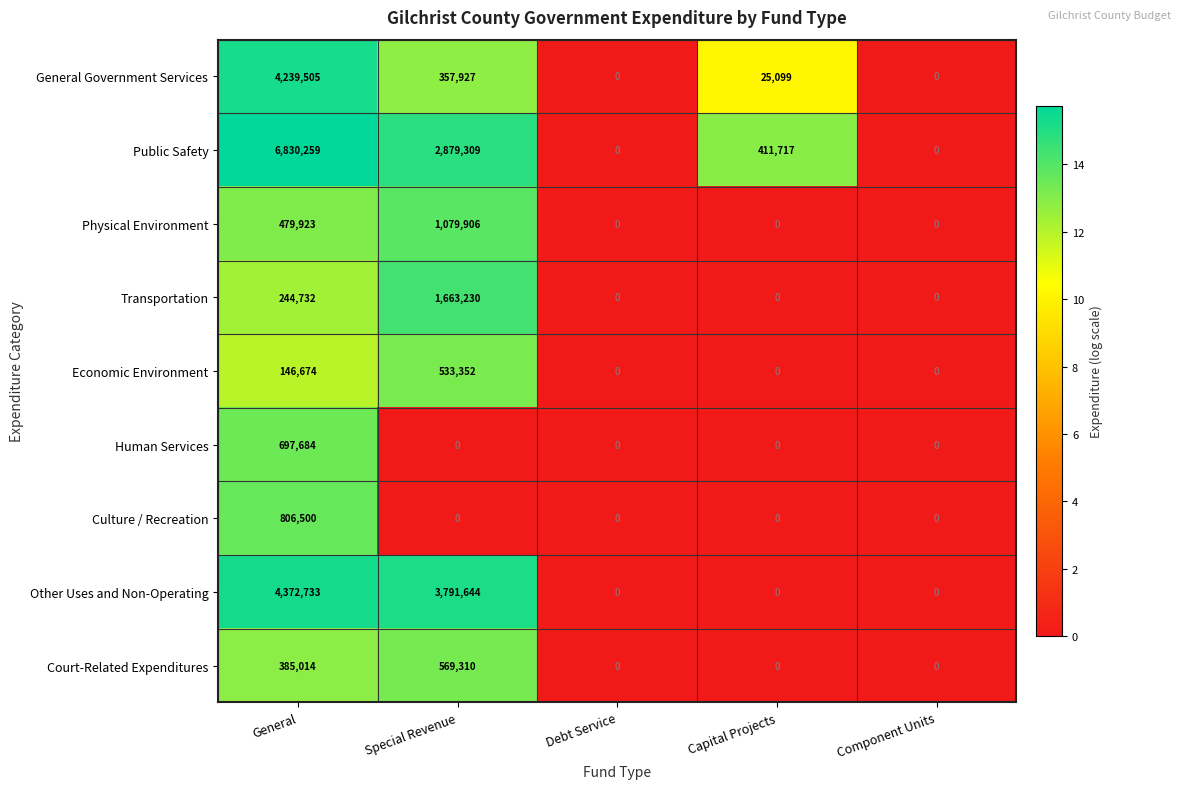

Is the value of Other Uses and Non-Operating at Special Revenue greater than the value of Public Safety at Capital Projects?

Yes